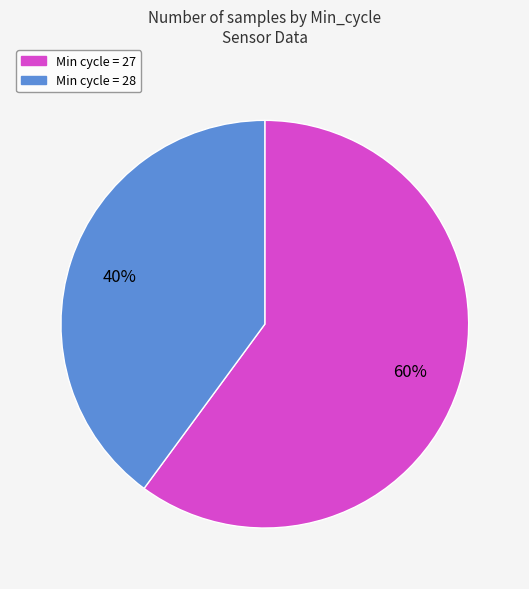

Is there a majority slice in this chart?

Yes